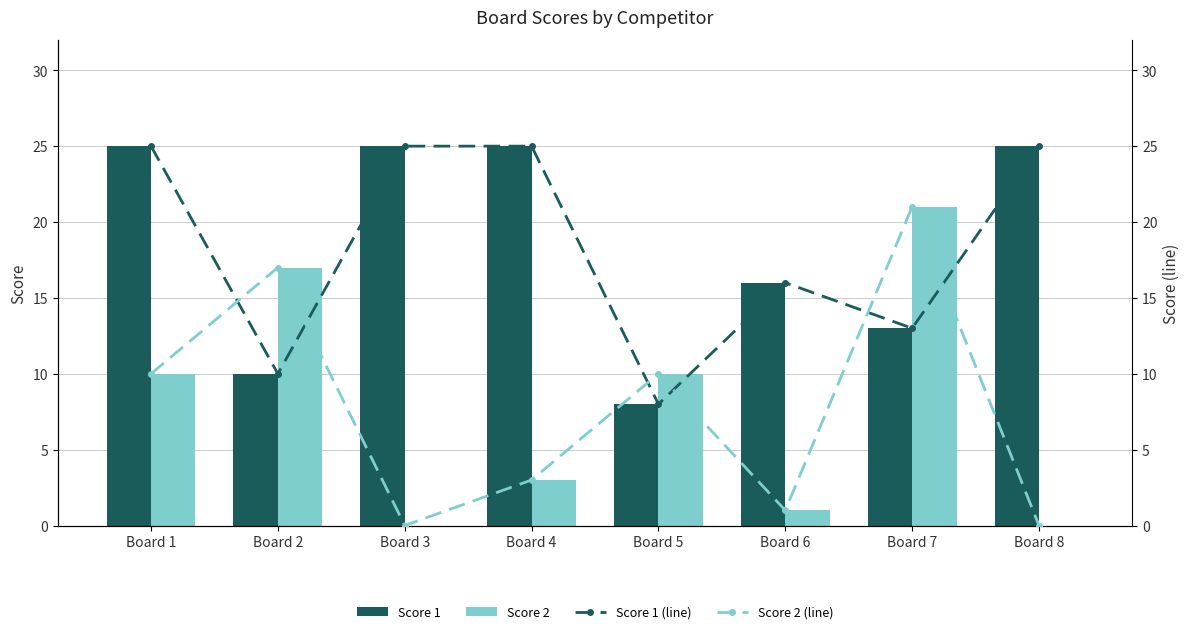

What is the sum of the Score 2 values at Board 5 and Board 3?

10